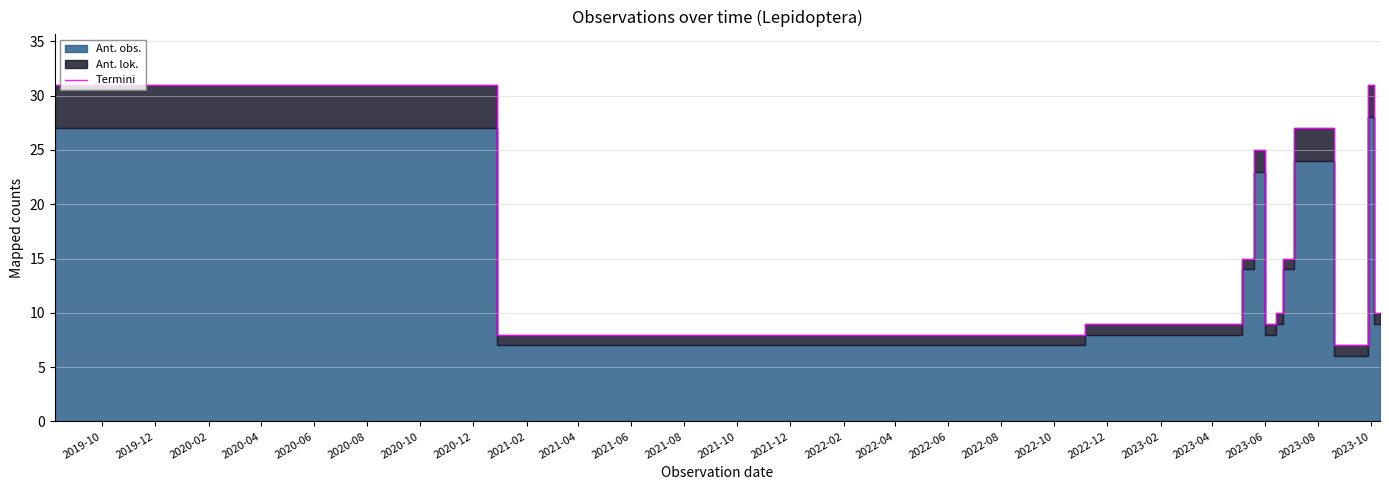

How many interior local valleys (lower than both neighbors) does the data have?

3